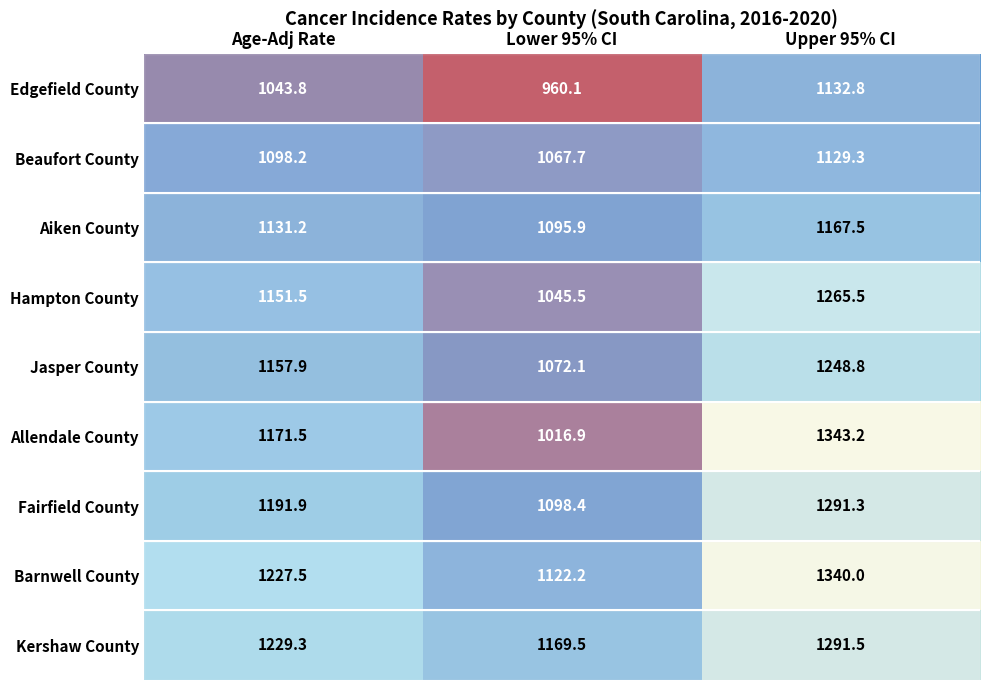

What is the total value across all series at Upper 95% CI?

11209.9